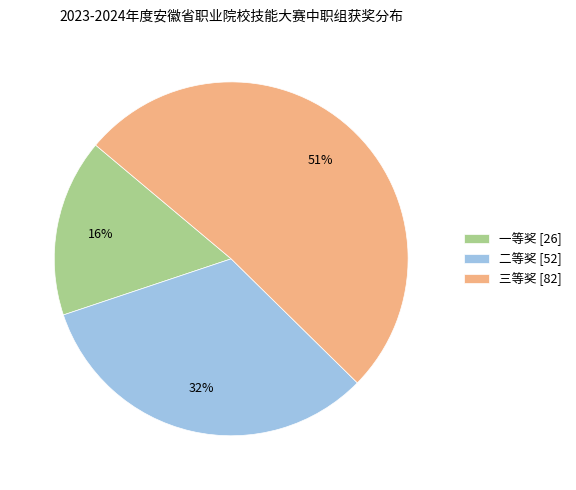

To the nearest percent, what percentage of the pie is 一等奖 [26]?

16%